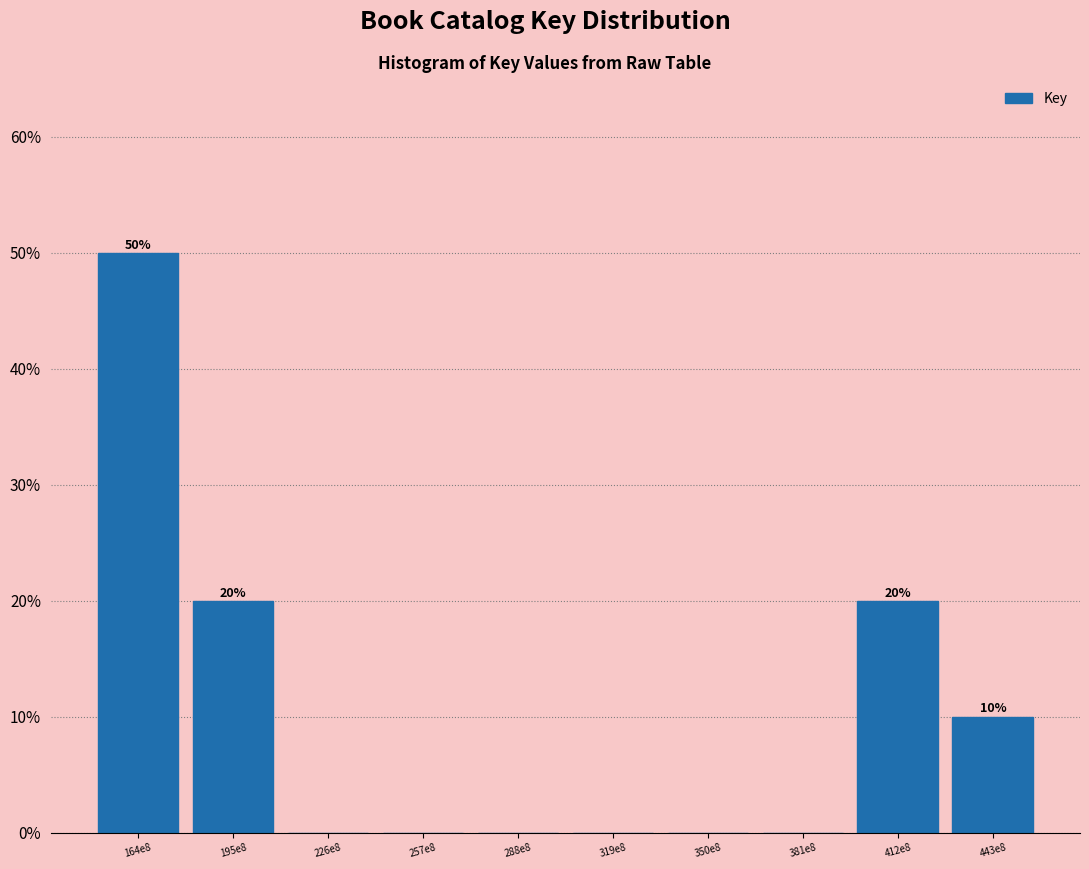

Reading right to left, transcribe all the data shown in this chart.

443e8=10	412e8=20	381e8=0	350e8=0	319e8=0	288e8=0	257e8=0	226e8=0	195e8=20	164e8=50